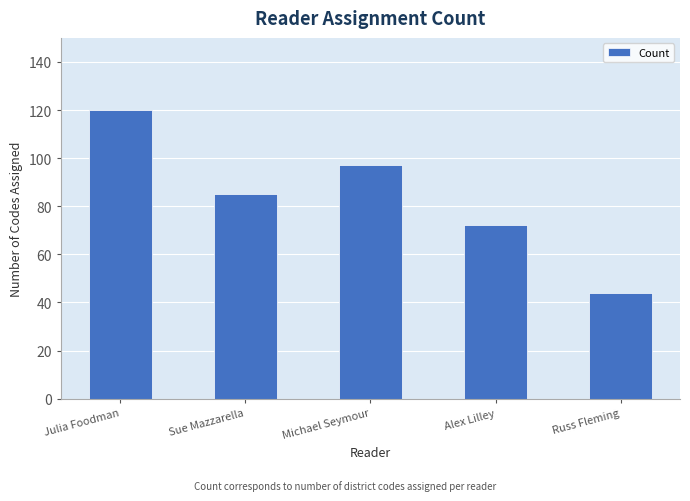

How many values are below 85?

2